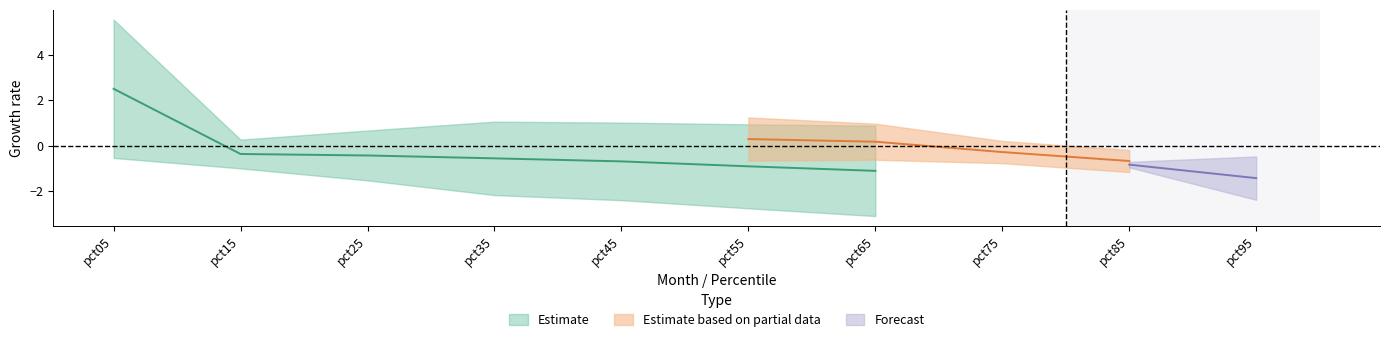

Between pct45 and pct25, which is larger?

pct25